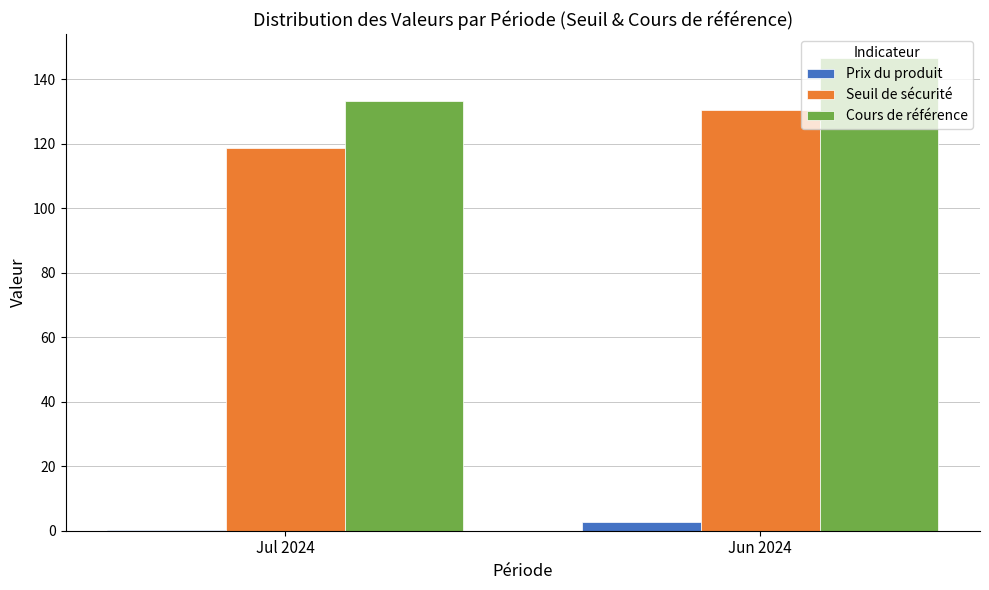

What is the highest value of the Seuil de sécurité series?

130.5